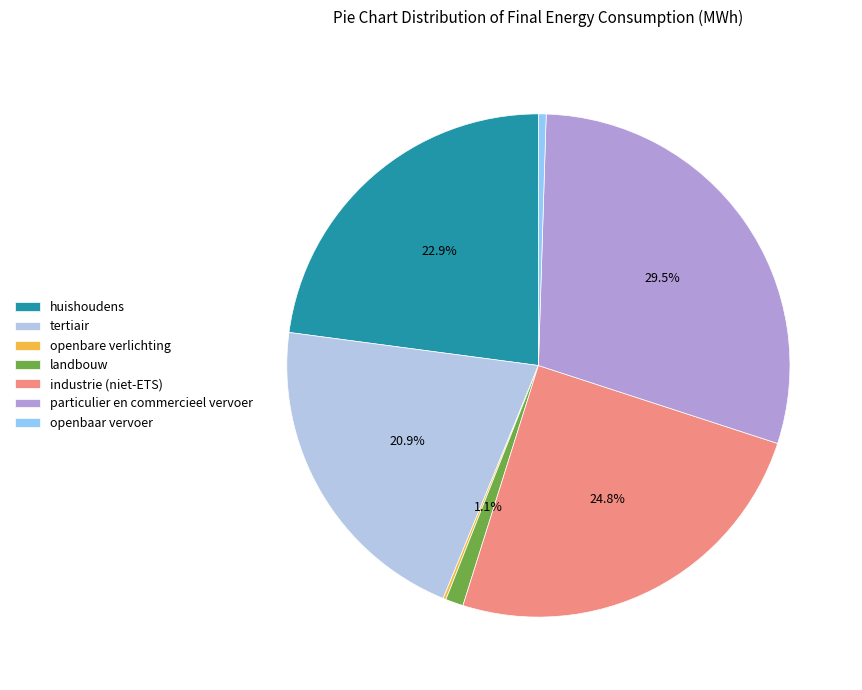

True or false: openbaar vervoer accounts for 0% of the total.

True